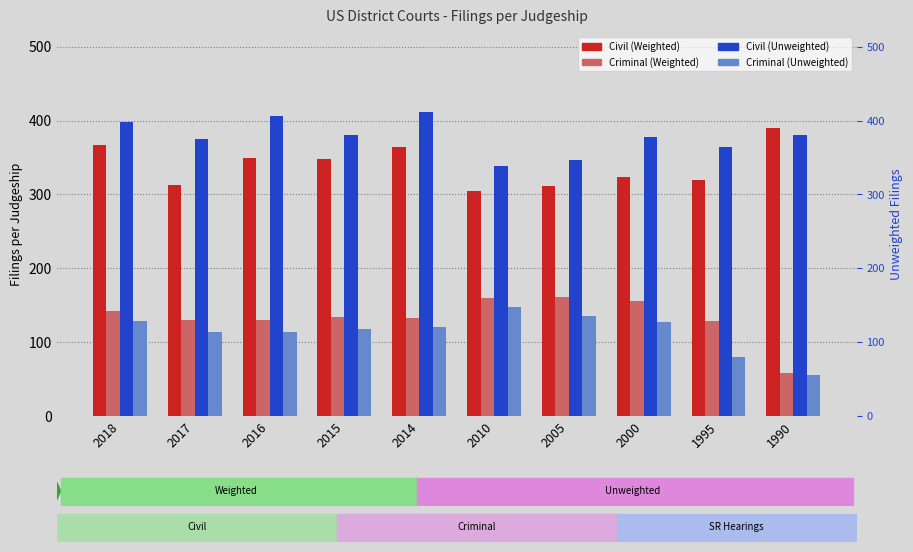

What is the value of the Criminal (Unweighted) bar at the 1st from the left?

128.9